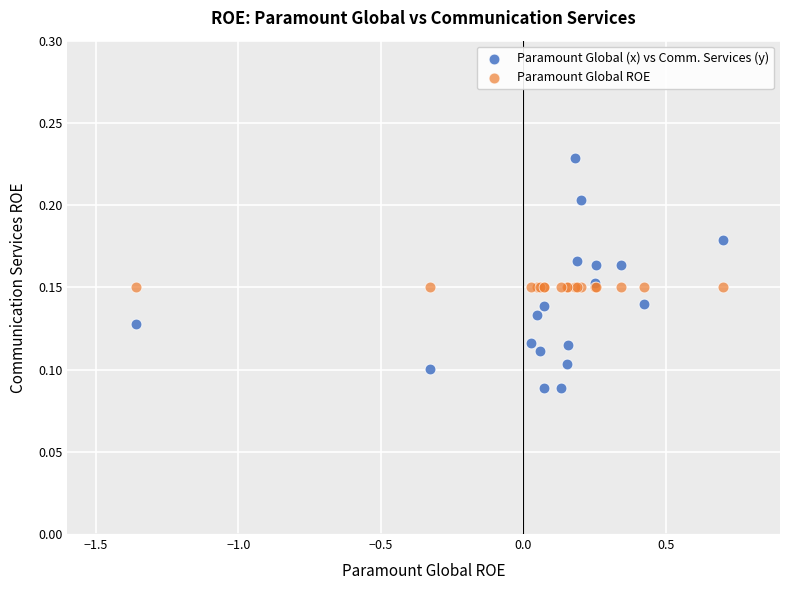

Which series reaches the maximum Y coordinate?

Paramount Global (x) vs Comm. Services (y)